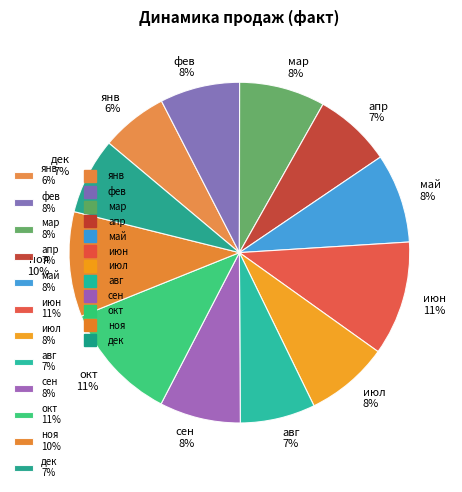

To the nearest percent, what is the difference between the мар and июн slice percentages?

3%